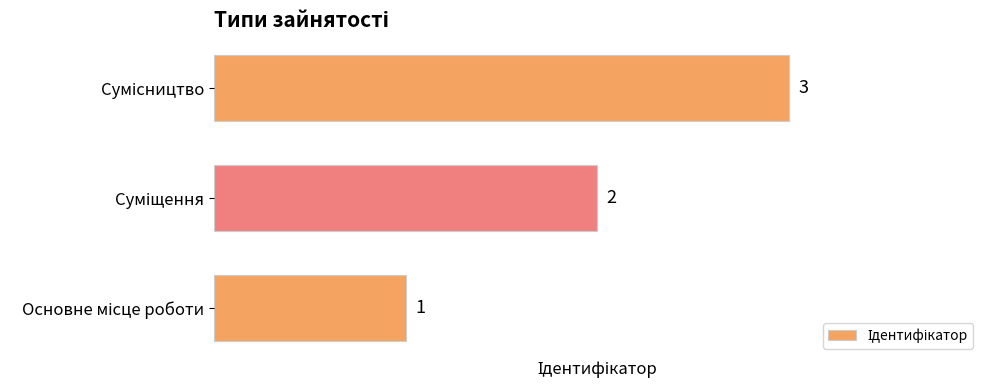

What is the maximum value shown in the chart?

3